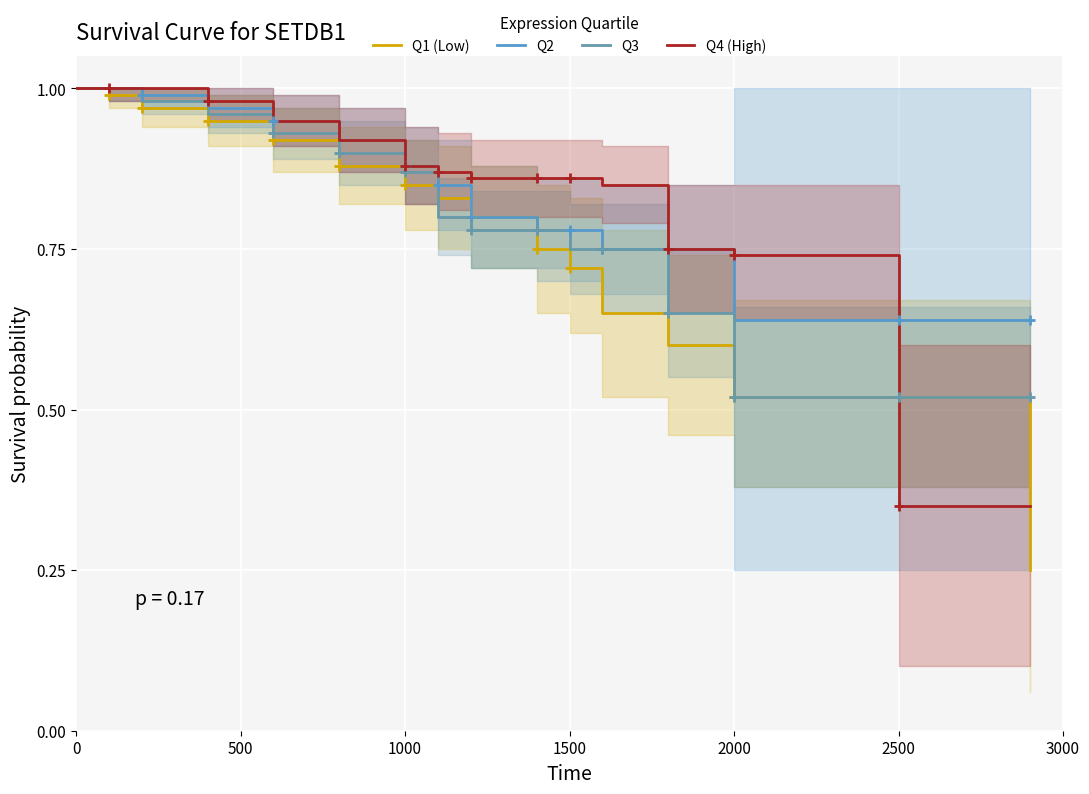

Which series has the largest total across all categories?

Q2